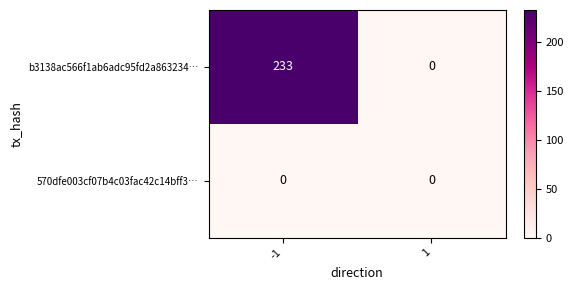

What is the sum of all b3138ac566f1ab6adc95fd2a863234… values?

233